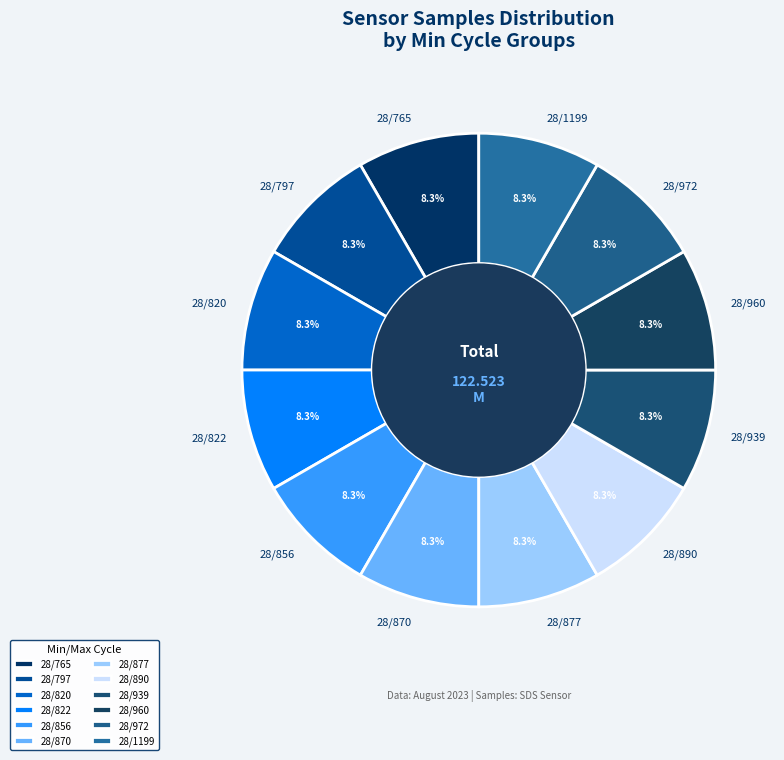

Approximately how many times larger is the value at 28/797 compared to 28/1199?

1.0